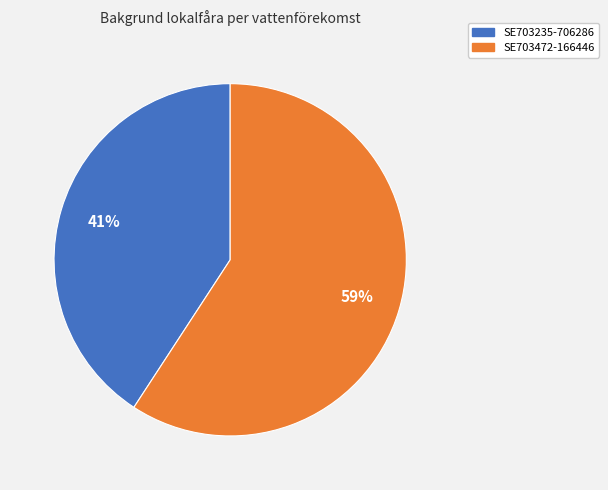

What is the ratio of the value at SE703235-706286 to the value at SE703472-166446?

0.7